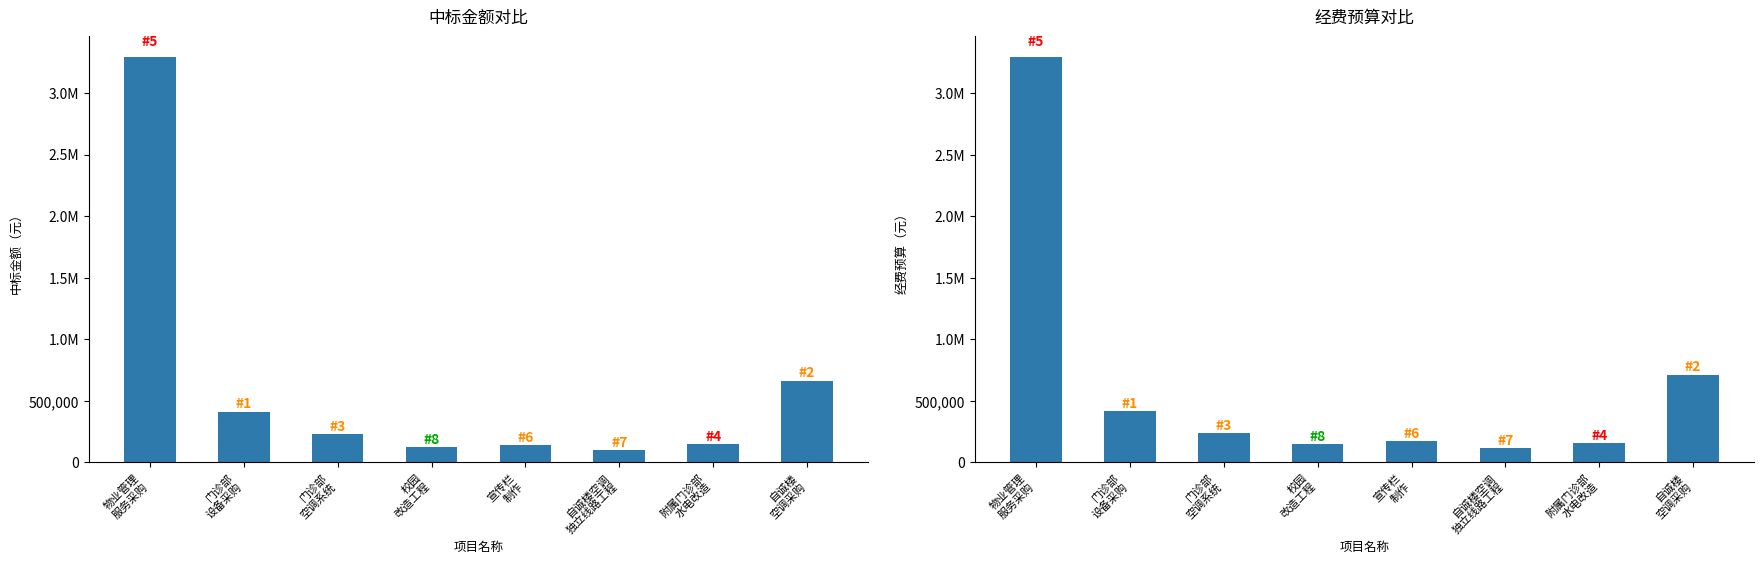

Reading right to left, extract all data points from this chart.

中标金额（元）: 自诚楼
空调采购=660000.0	附属门诊部
水电改造=150703.7	自诚楼空调
独立线路工程=105000.0	宣传栏
制作=144500.0	校园
改造工程=125000.0	门诊部
空调系统=228800.0	门诊部
设备采购=413000.0	物业管理
服务采购=3294216.0
经费预算（元）: 自诚楼
空调采购=710000.0	附属门诊部
水电改造=155054.5	自诚楼空调
独立线路工程=116803.5	宣传栏
制作=175000.0	校园
改造工程=147495.6	门诊部
空调系统=240000.0	门诊部
设备采购=414655.0	物业管理
服务采购=3296640.0